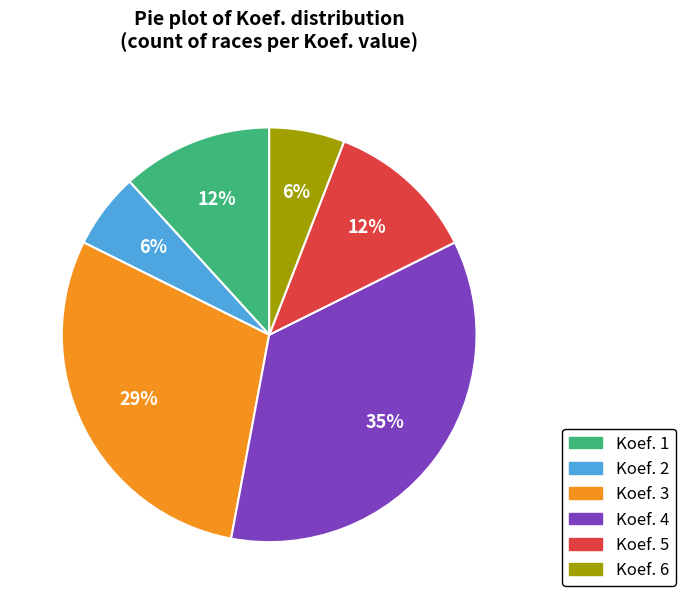

Is there a majority slice in this chart?

No